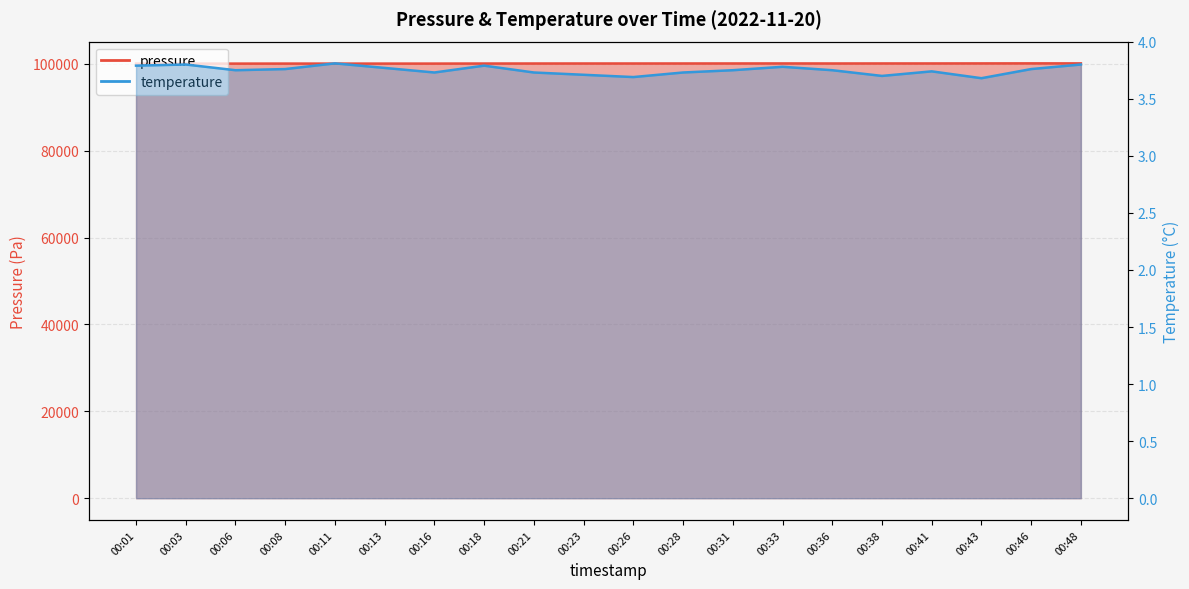

Which has a higher value, 00:18 or 00:43?

00:43